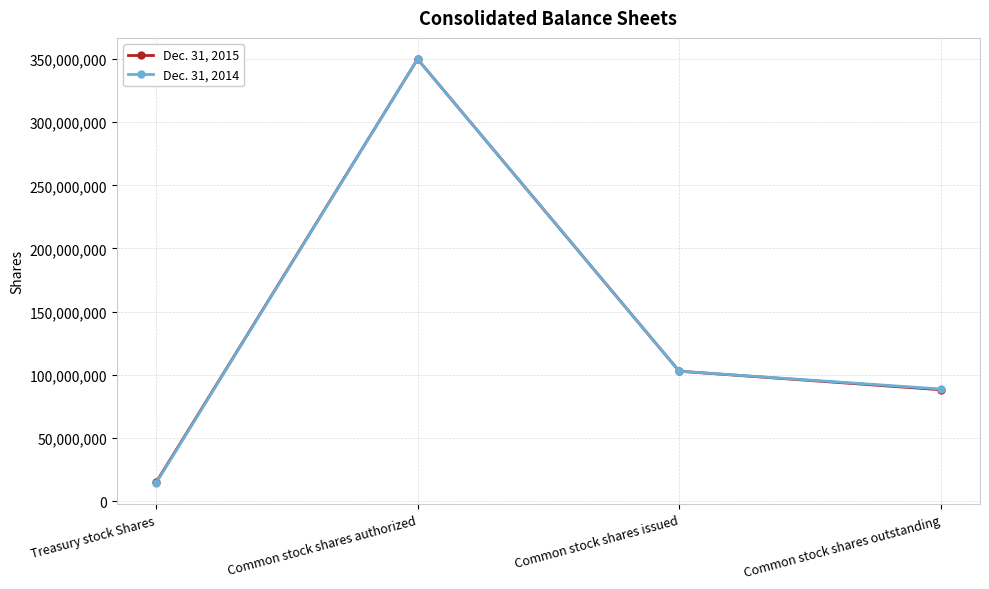

What position from the left is Common stock shares authorized?

2